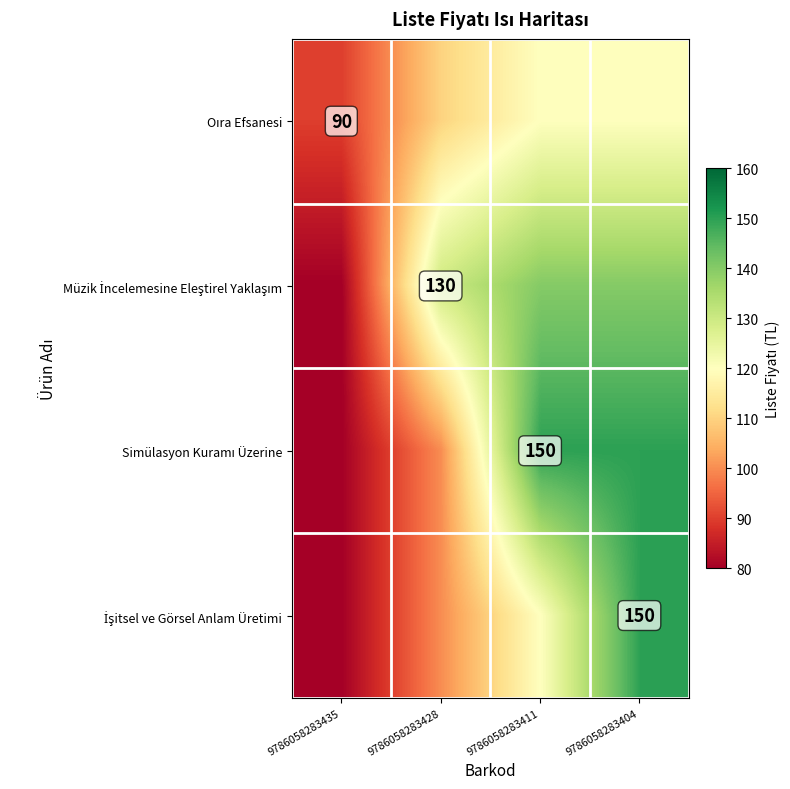

At how many categories does at least one series exceed 122?

3